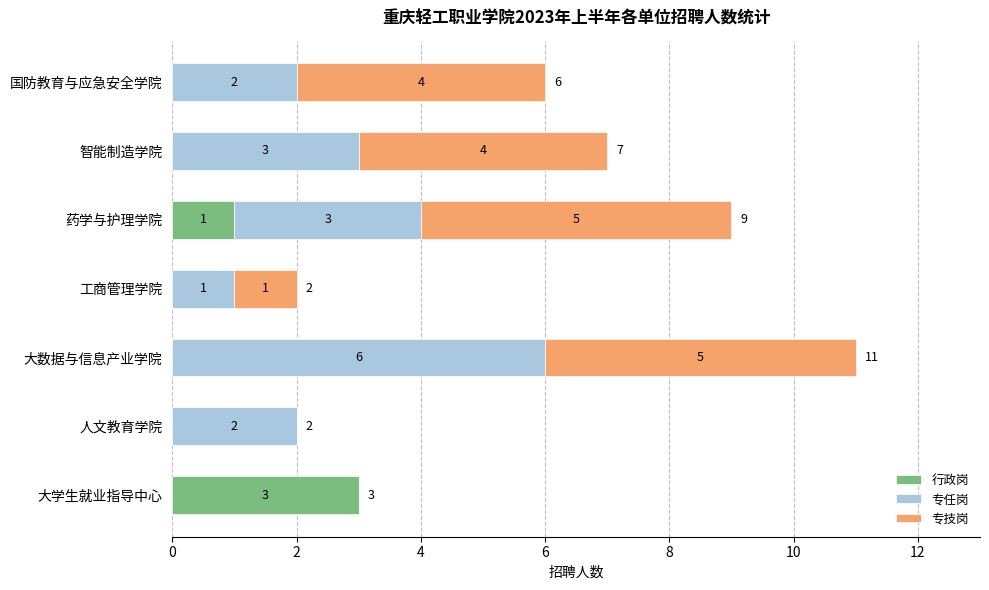

Is it true that 行政岗 equals -2 at 智能制造学院?

False